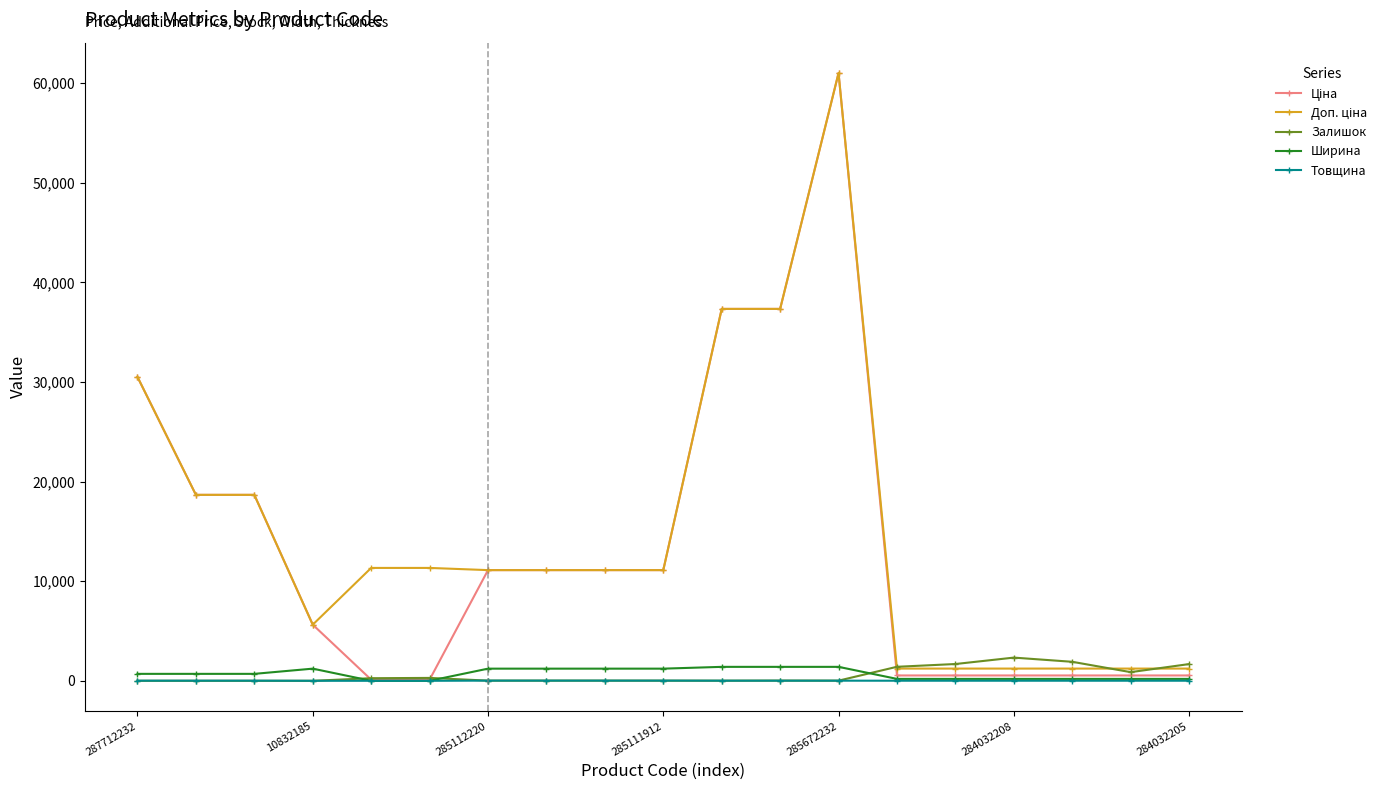

True or false: Залишок has more than 1 points higher than both neighbors.

True